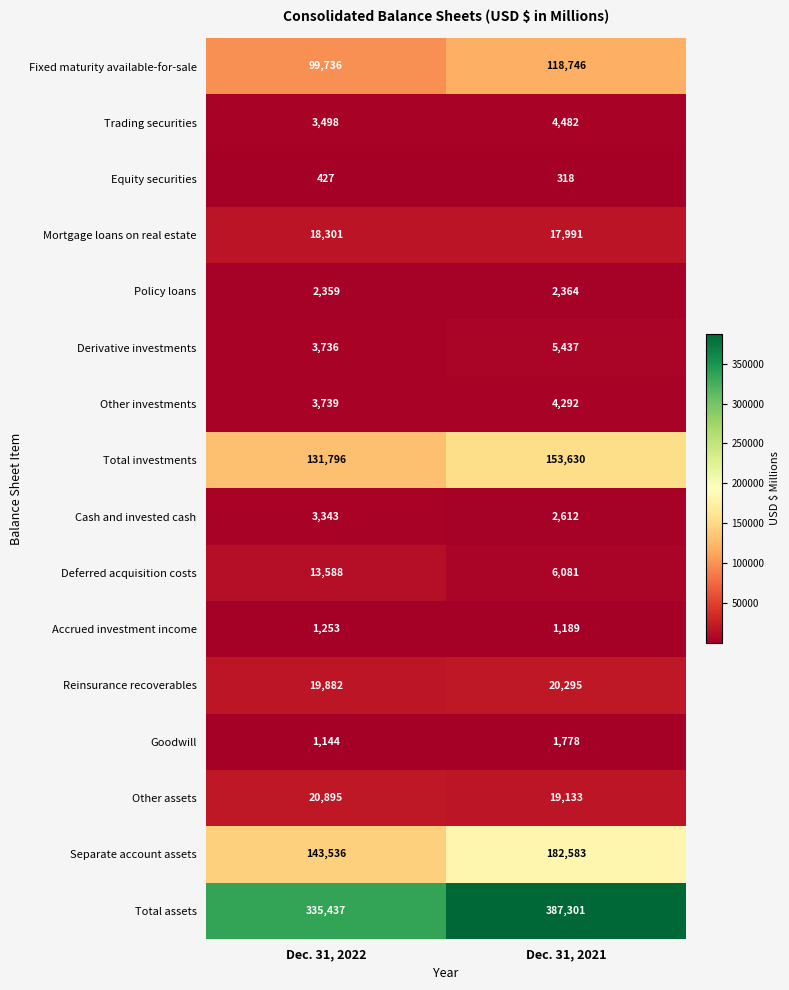

True or false: Total assets has a value of 335437 at Dec. 31, 2022.

True